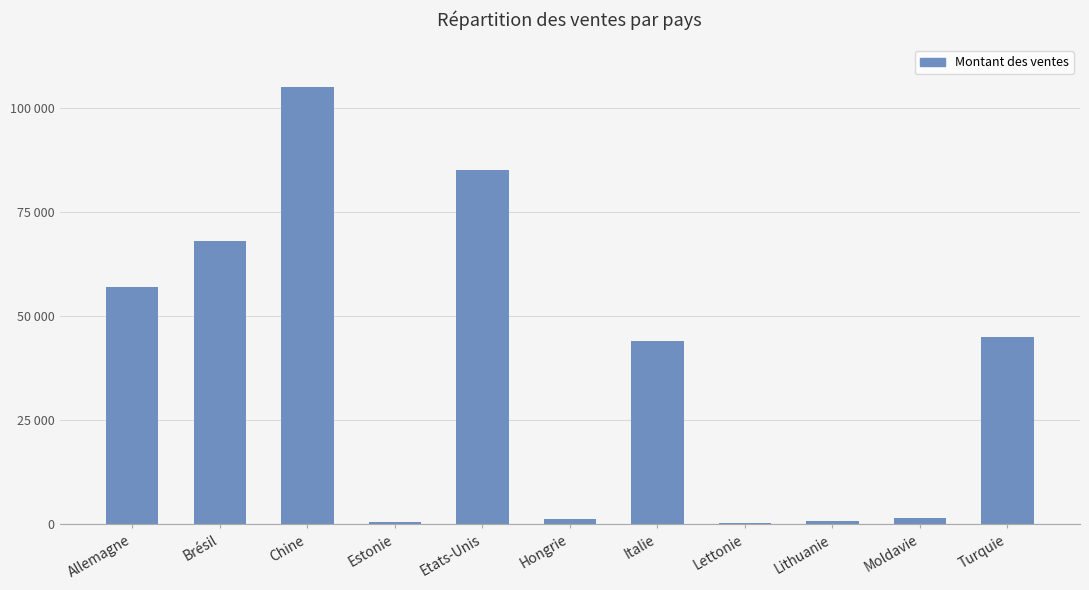

Which label corresponds to the largest value in the chart?

Chine